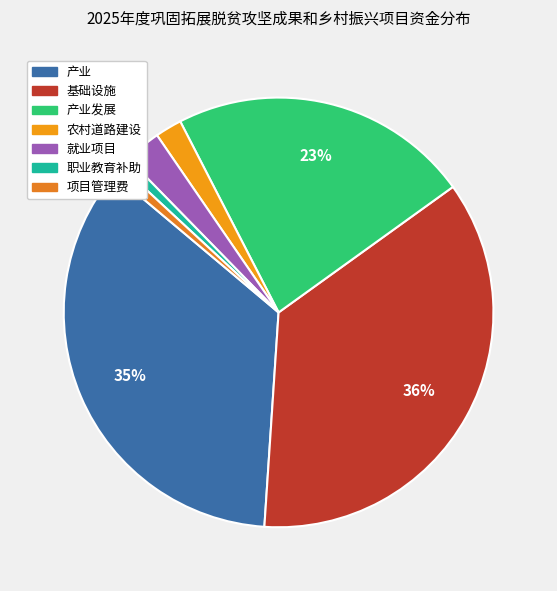

Is there a majority slice in this chart?

No